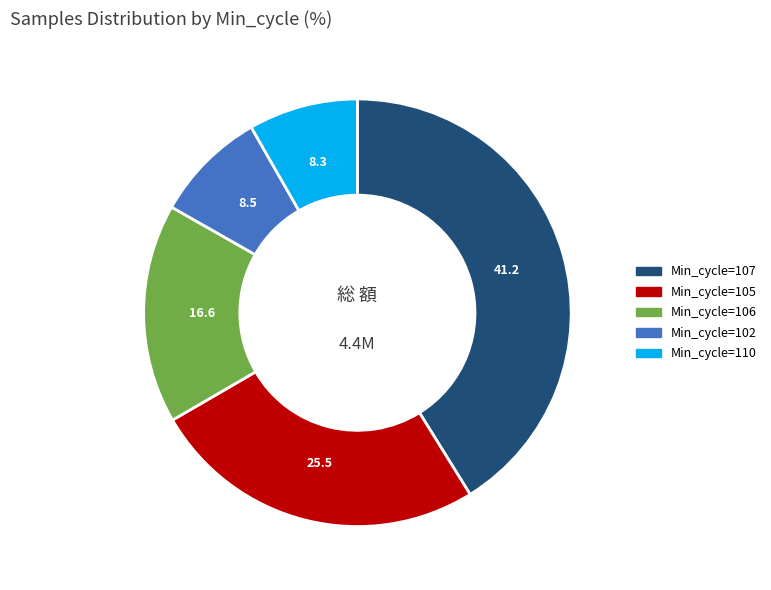

Approximately how many times larger is the value at Min_cycle=110 compared to Min_cycle=106?

0.5